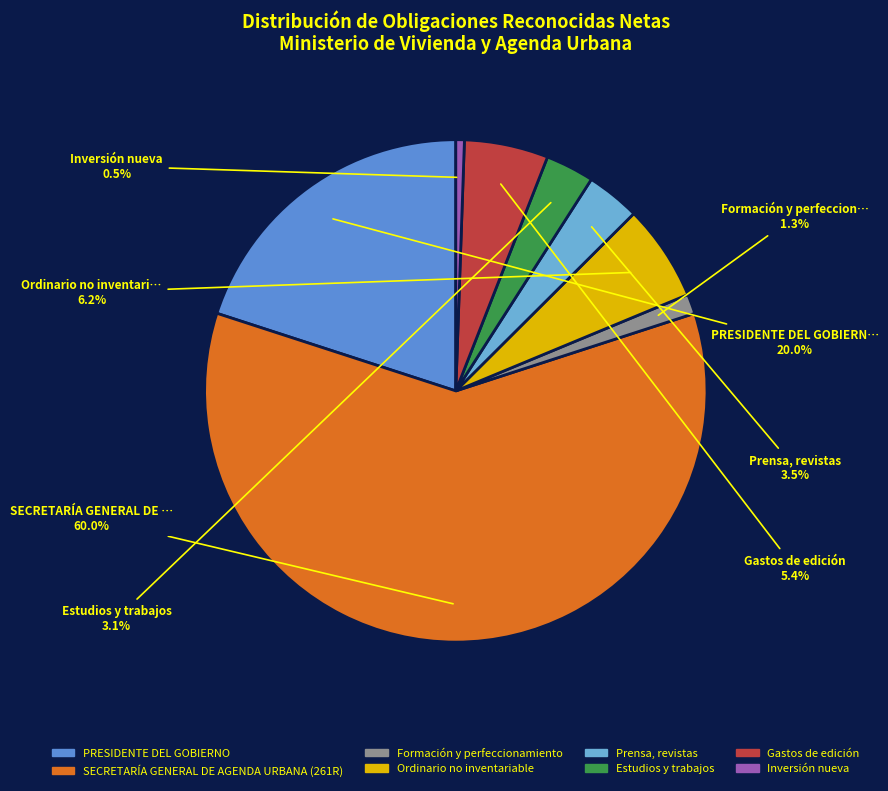

What is the ratio of the value at PRESIDENTE DEL GOBIERNO to the value at Ordinario no inventariable?

3.2